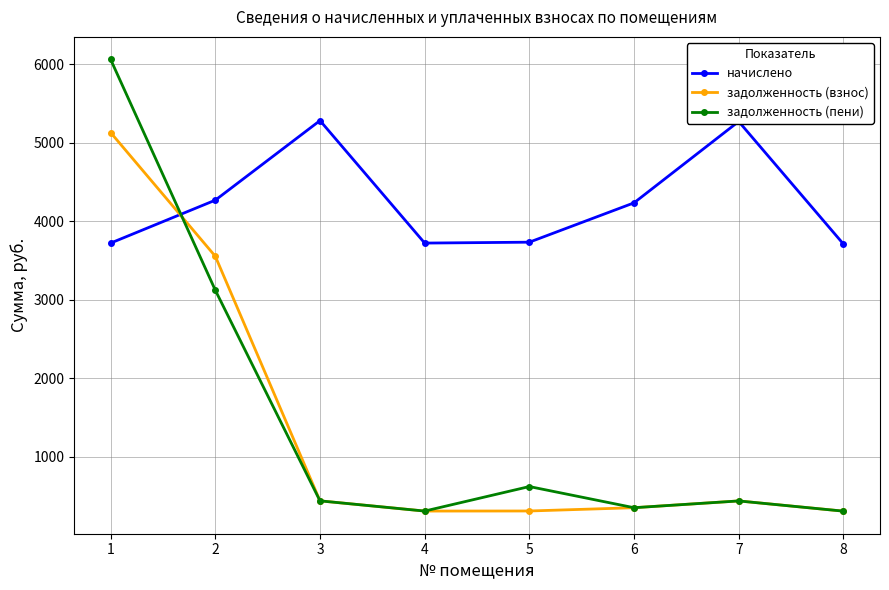

How many interior local valleys does the начислено series have?

1